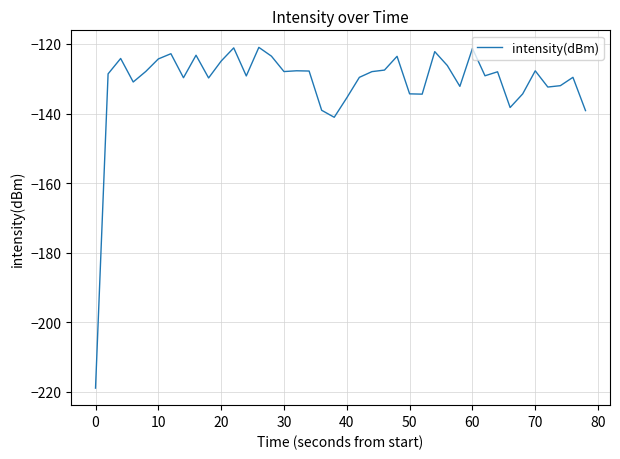

What is the minimum value shown in the chart?

-218.9